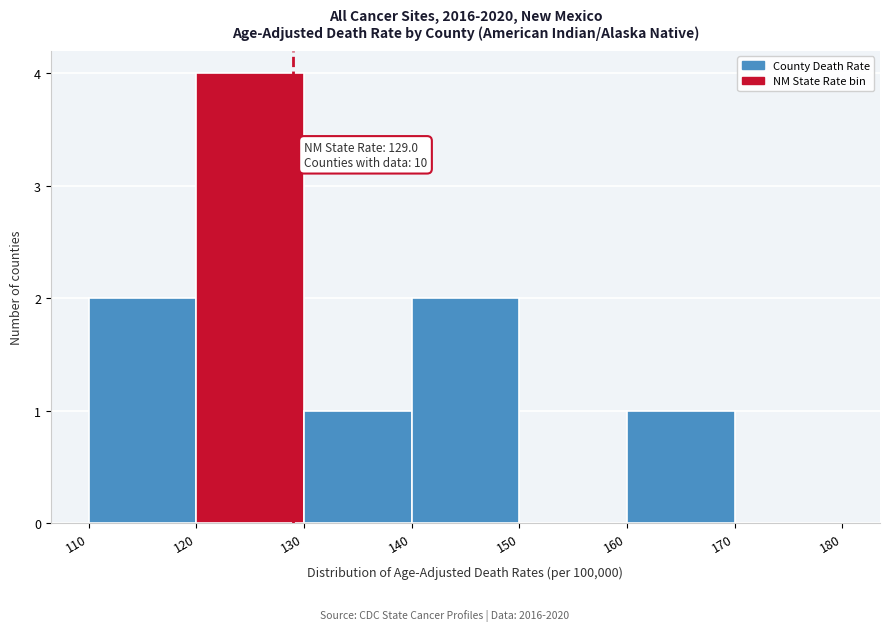

Which range on the x-axis has the tallest bar?

120 to 130